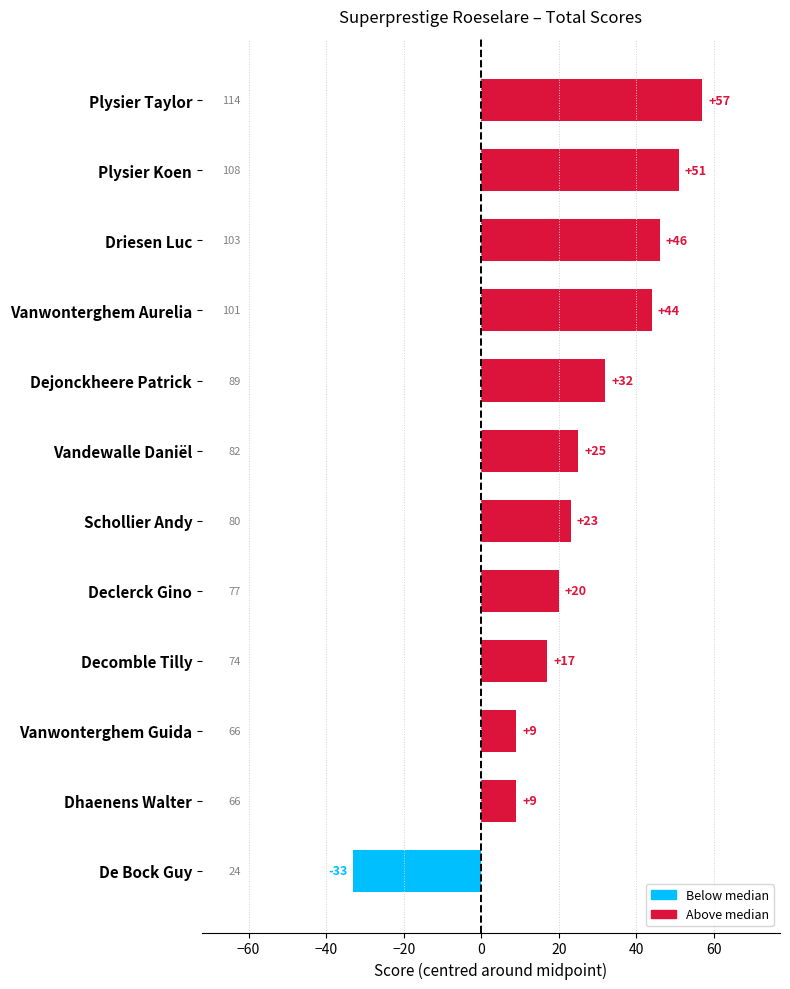

Reading bottom to top, transcribe all the data shown in this chart.

-33	9	9	17	20	23	25	32	44	46	51	57